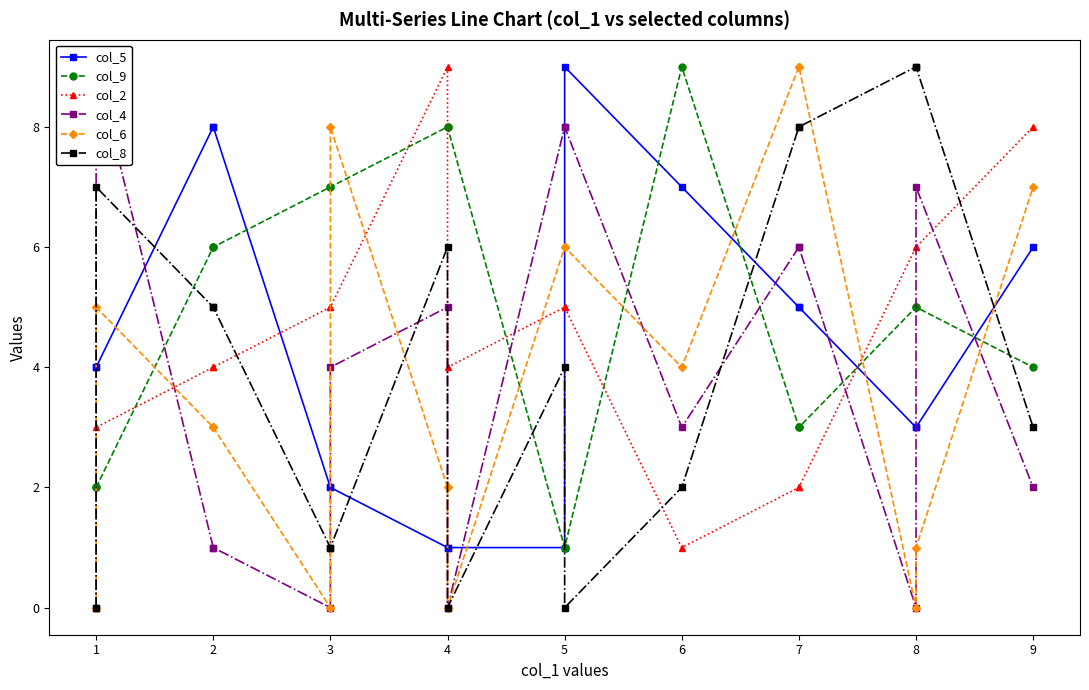

How many lines are shown in the chart?

6